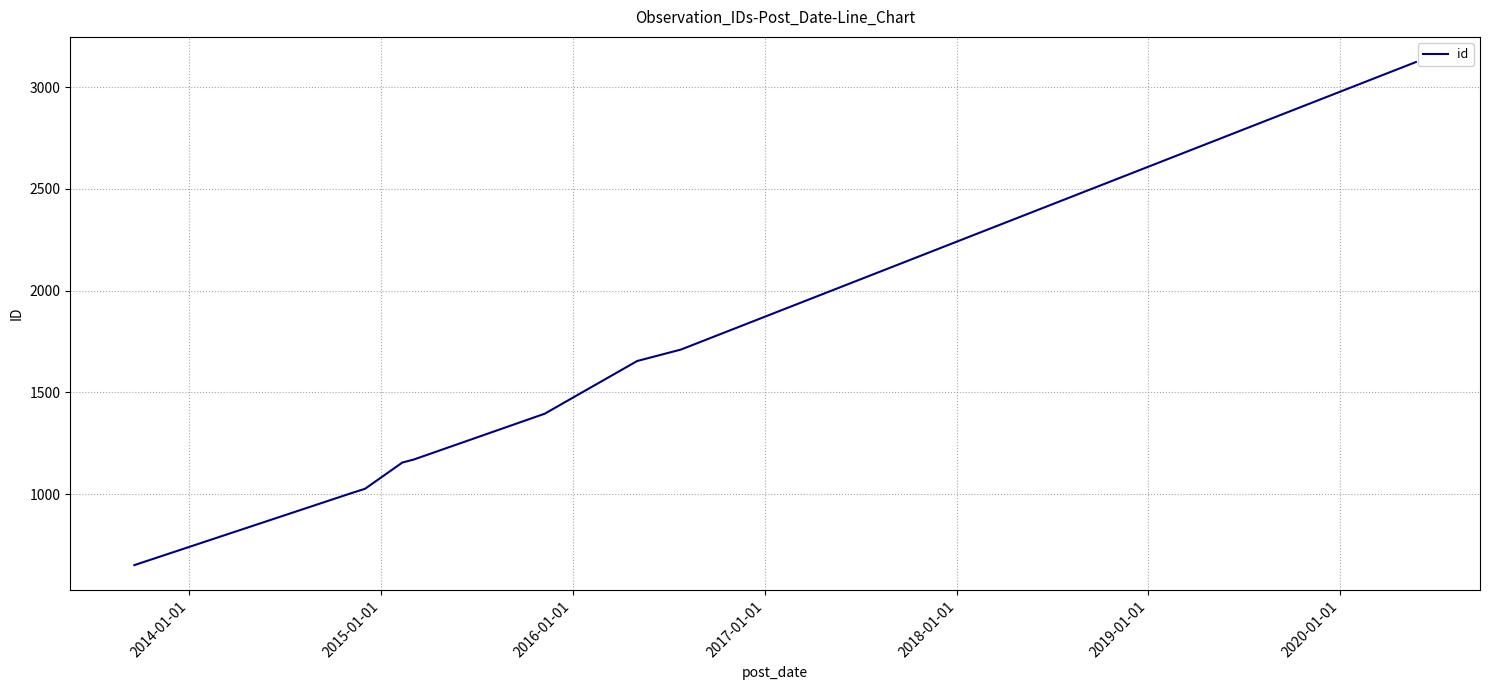

What is the smallest value displayed?

651